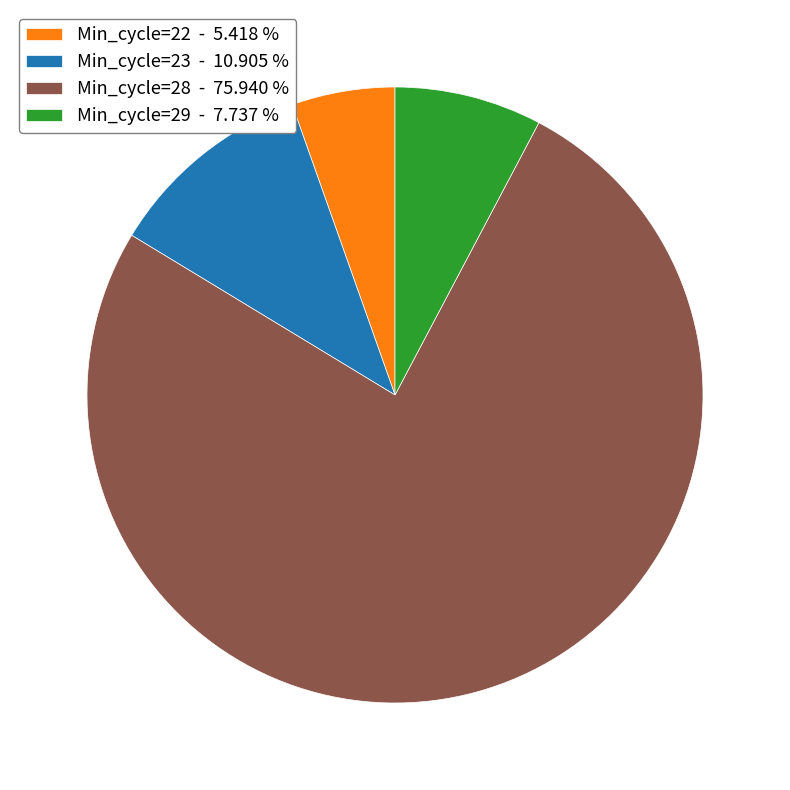

Which slice is the largest?

Min_cycle=28 - 75.940 %